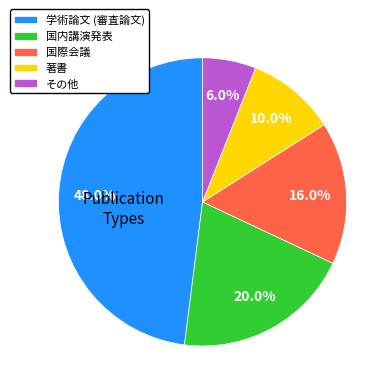

To the nearest percent, what is the average slice percentage?

20%